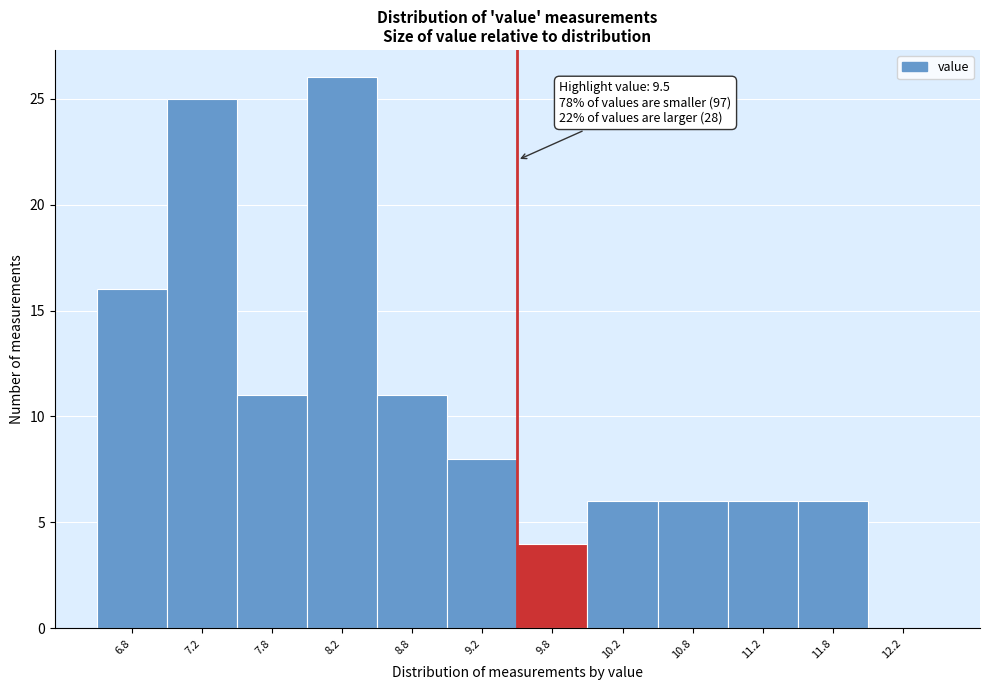

Which range on the x-axis has the tallest bar?

8.0 to 8.5